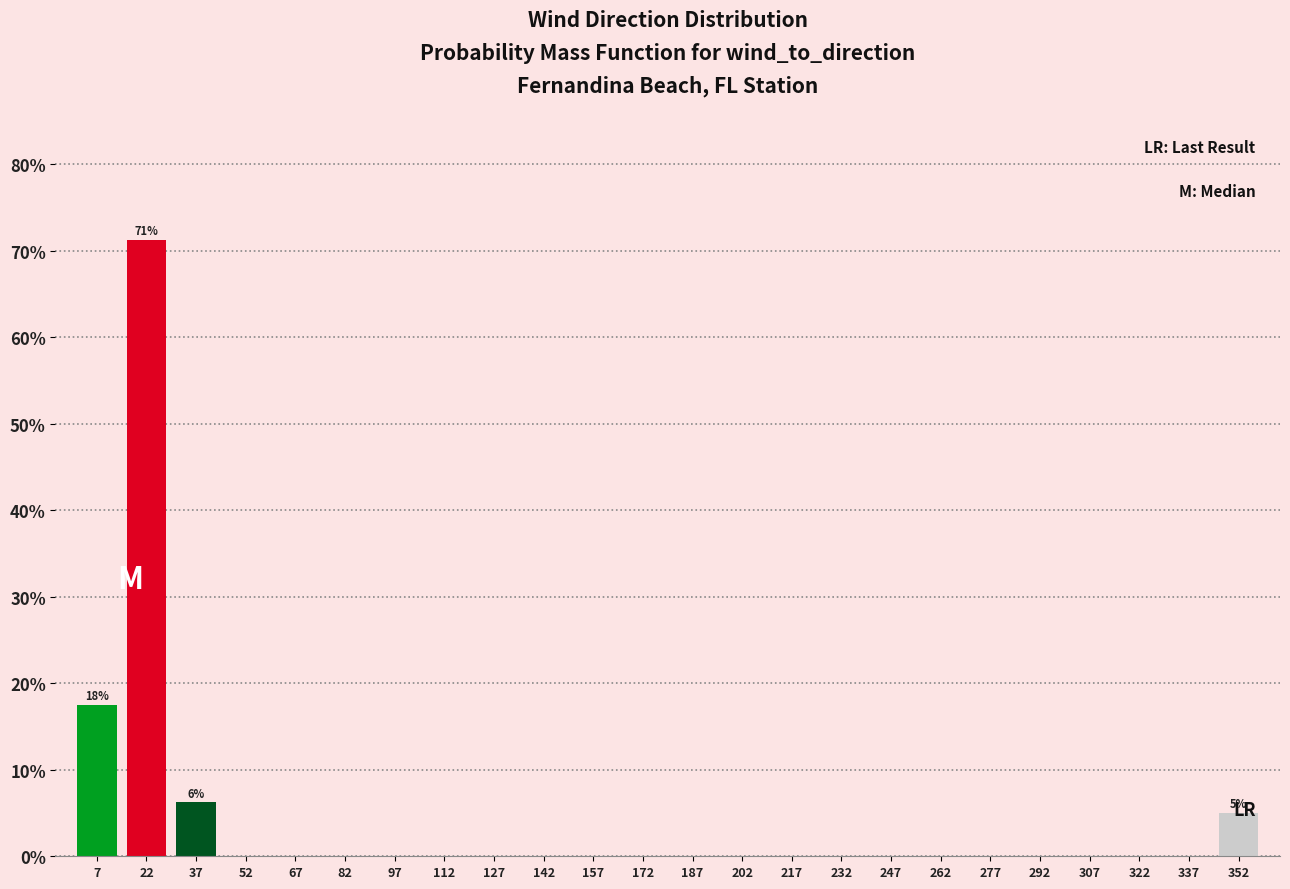

Which range on the x-axis has the tallest bar?

15 to 30